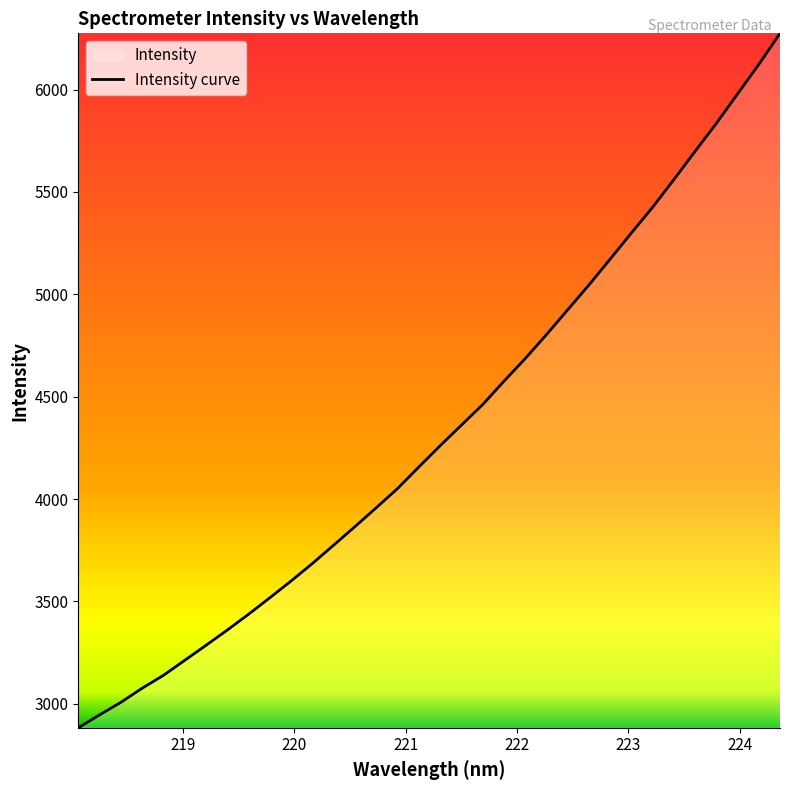

What is the difference between the maximum and minimum values?

3392.5